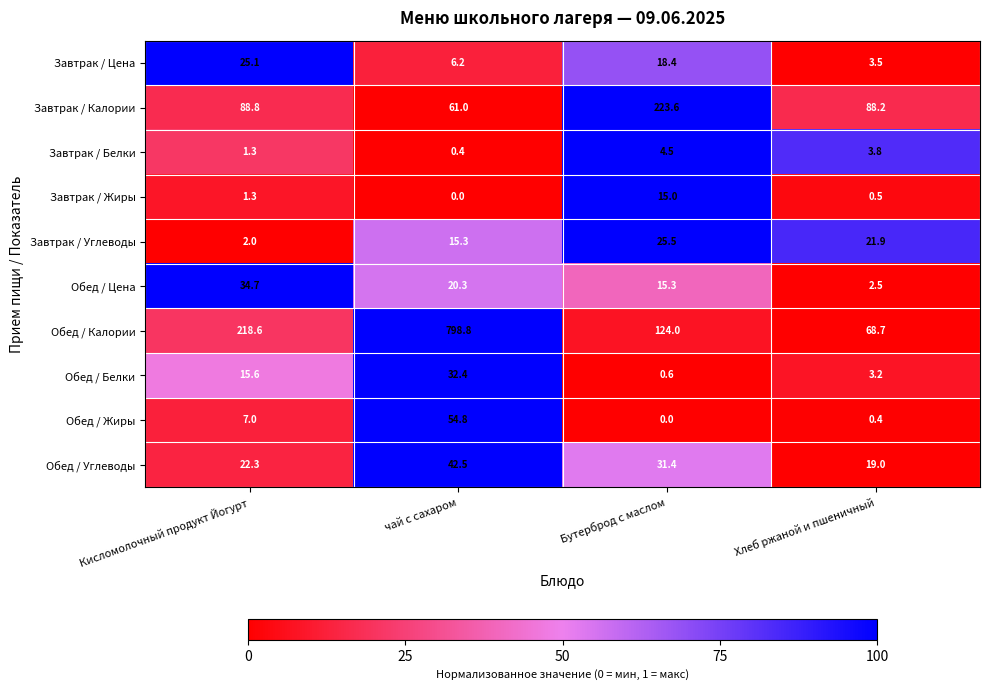

What is the sum of the Завтрак / Цена values at Хлеб ржаной и пшеничный and Кисломолочный продукт Йогурт?

28.6